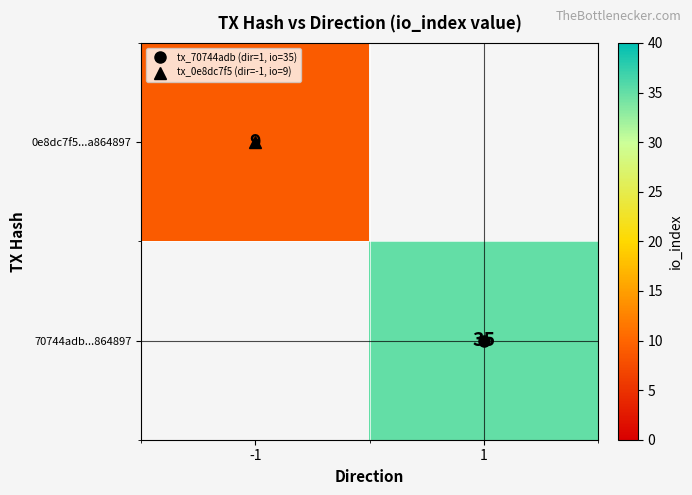

List the series in order of their overall mean, highest first.

0e8dc7f5...a864897, 70744adb...864897